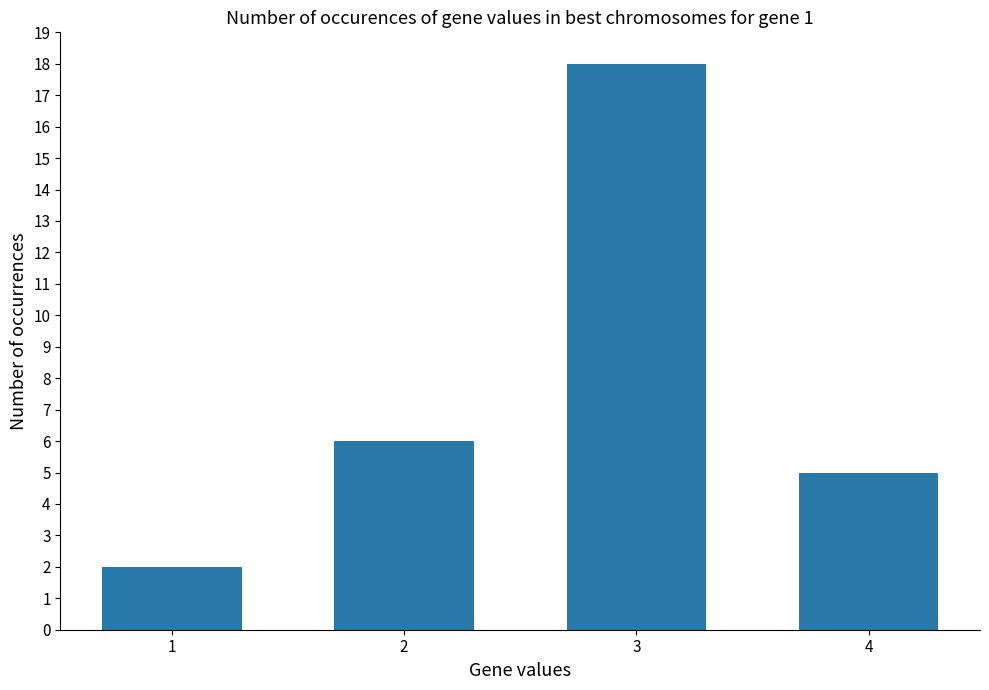

Reading left to right, what are all the values shown in this chart?

2	6	18	5